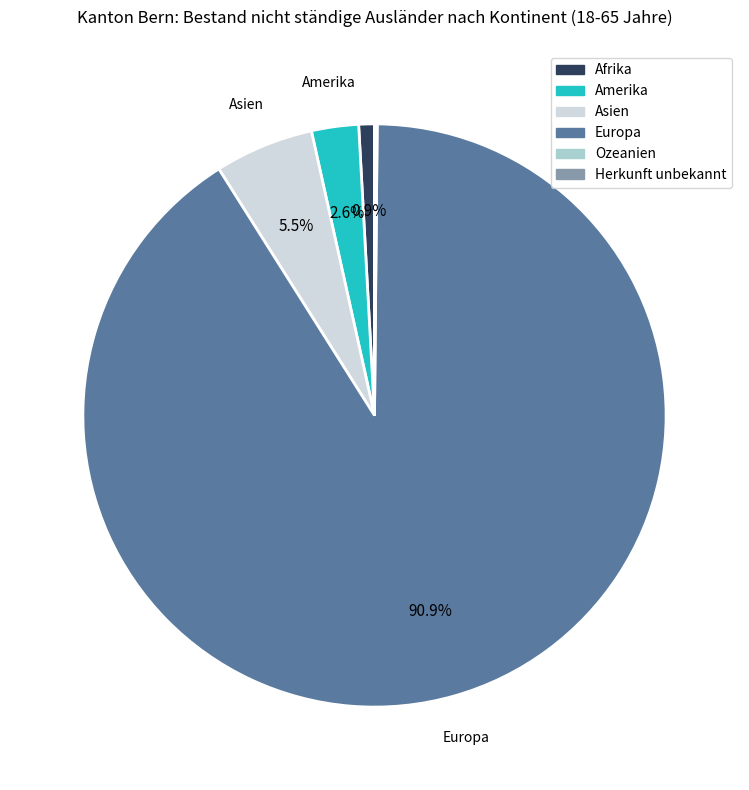

Which has a higher value, Asien or Amerika?

Asien